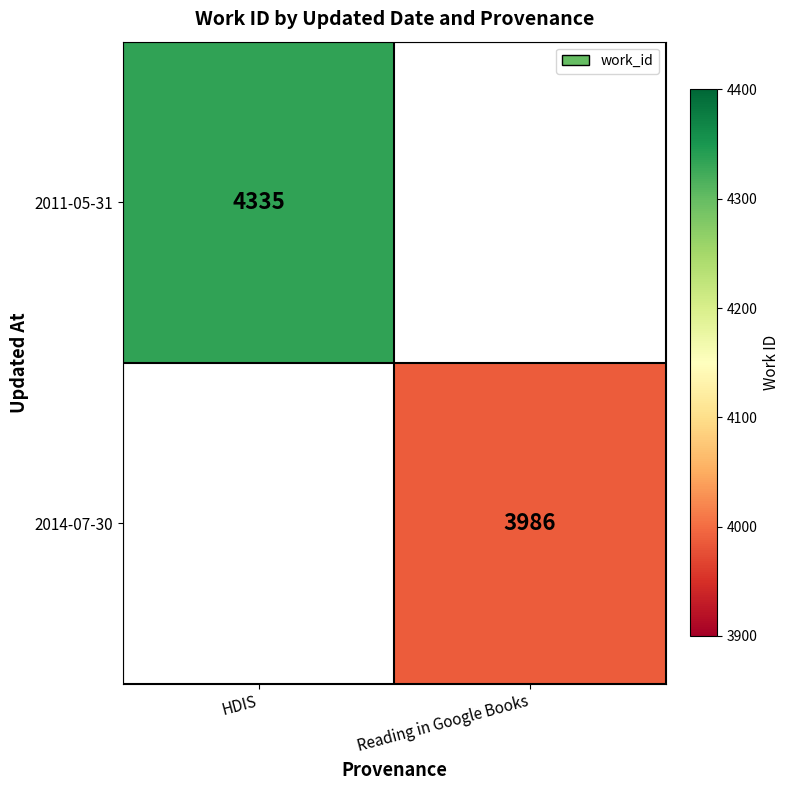

Count the number of data series in this chart.

2